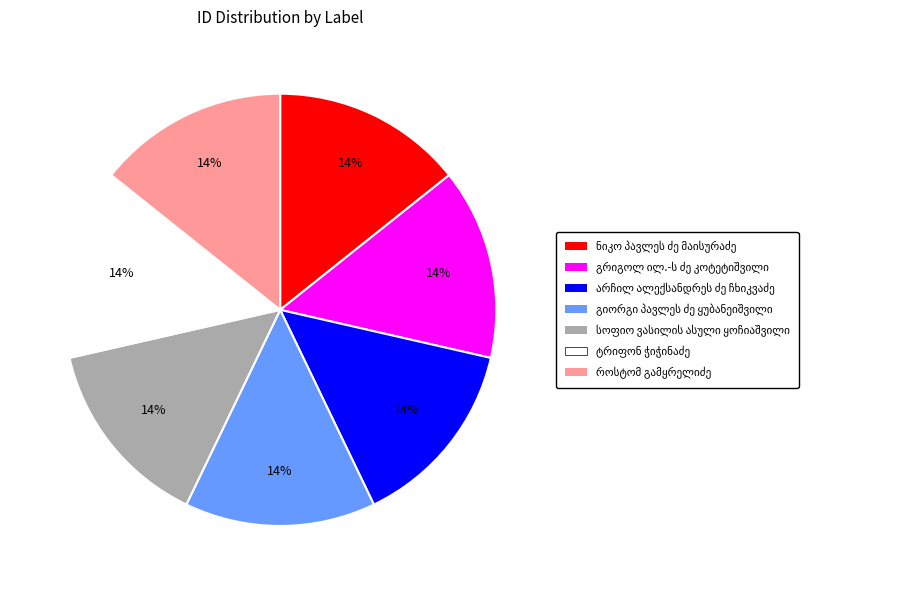

Is there any slice that represents more than half of the pie?

No